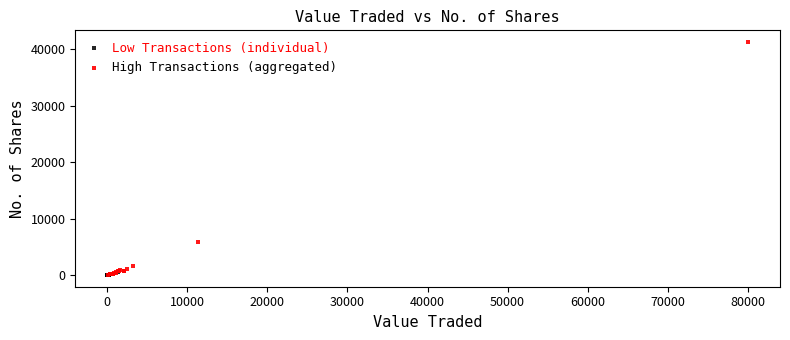

What are all the series names shown in the legend?

Low Transactions (individual), High Transactions (aggregated)